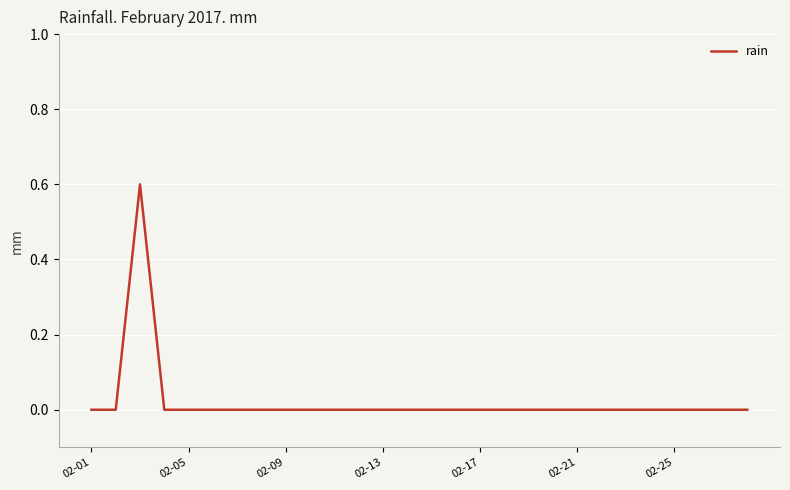

Is this an area chart (filled region under the line)?

No